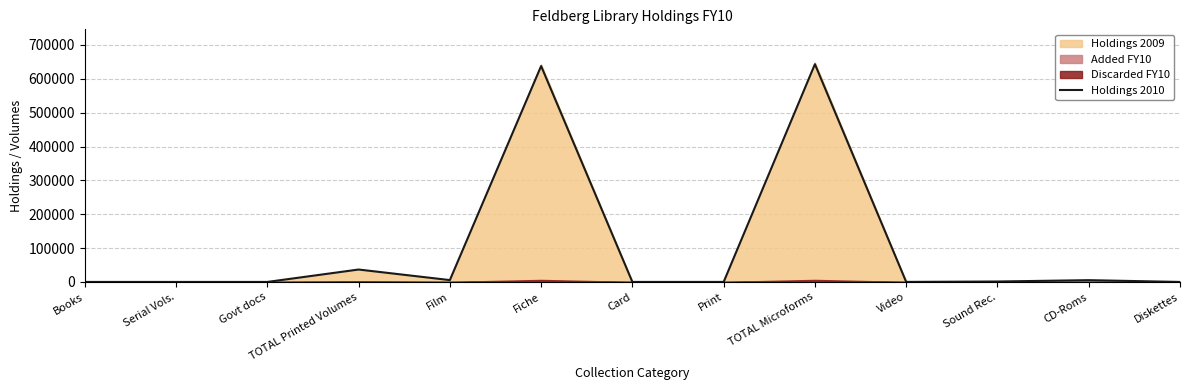

True or false: there are more than 1 points higher than both neighbors.

True